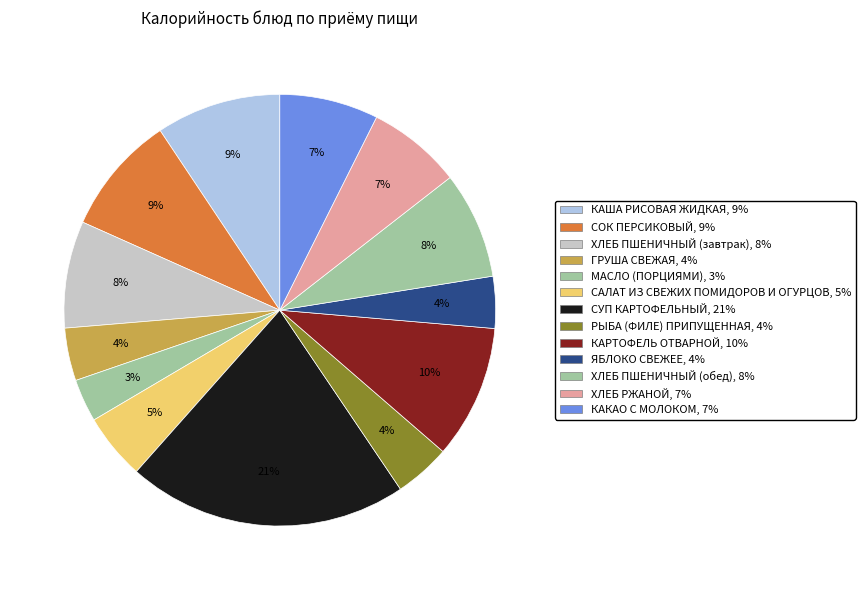

Is the sum of САЛАТ ИЗ СВЕЖИХ ПОМИДОРОВ И ОГУРЦОВ and СОК ПЕРСИКОВЫЙ greater than half?

No